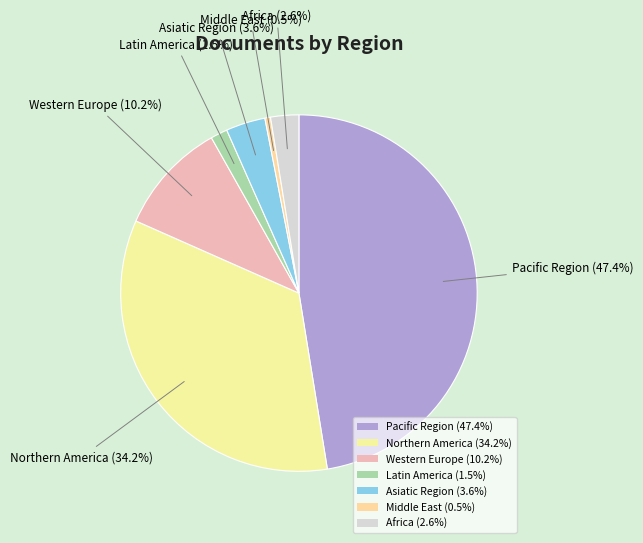

How many slices are in this pie chart?

7